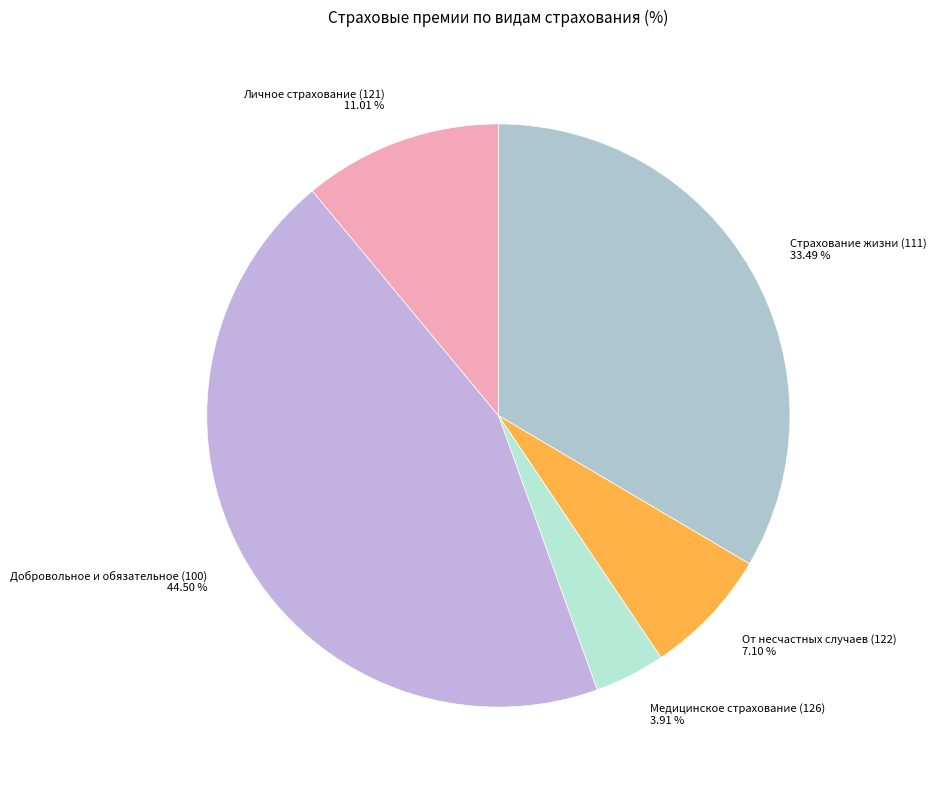

How many segments does this pie chart have?

5